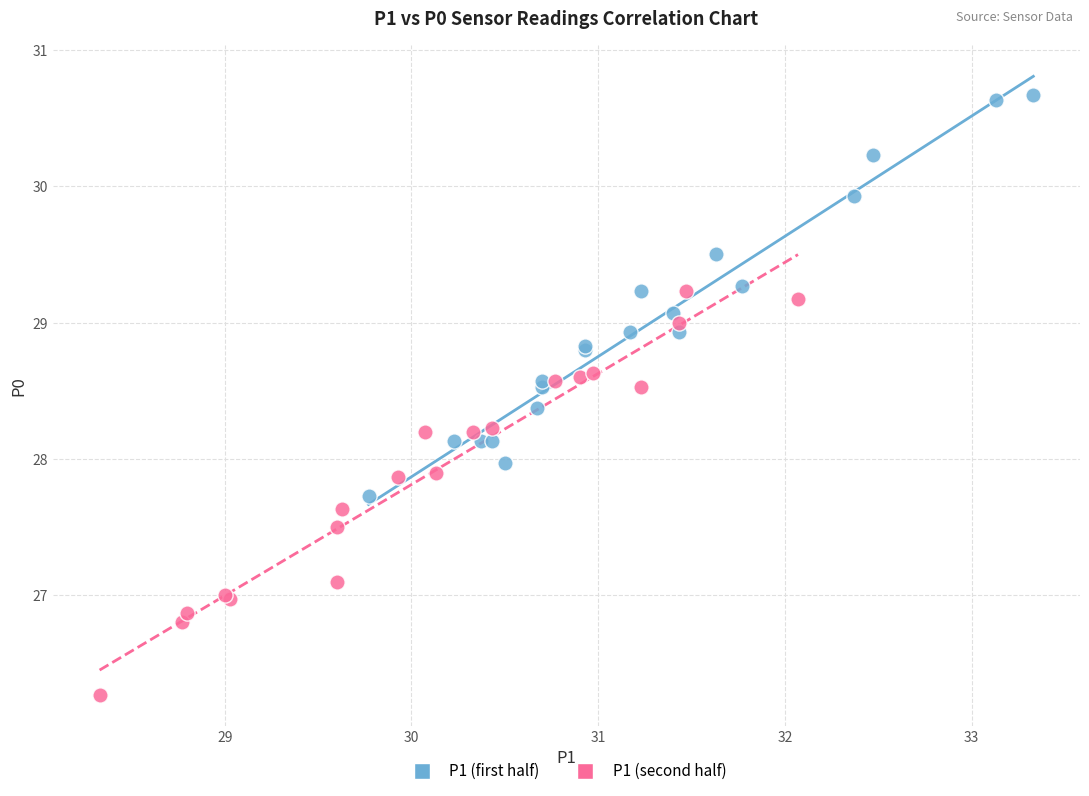

Which series contains the lowest Y value?

P1 (second half)